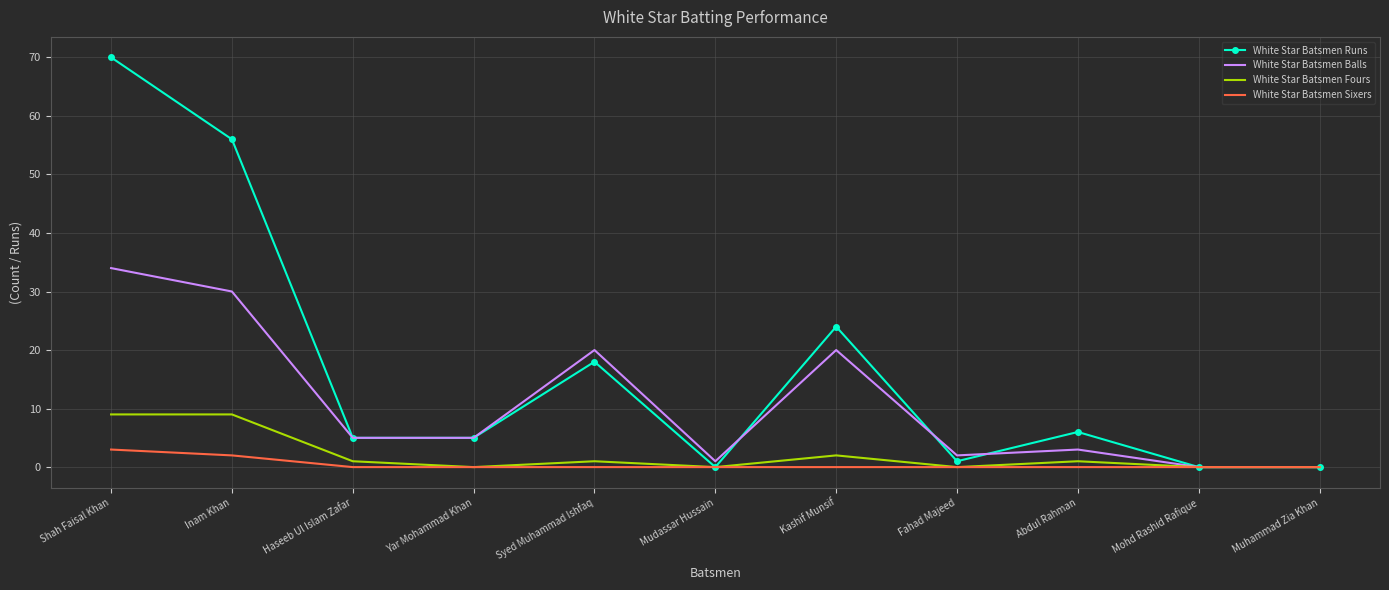

Which series has the largest range (max minus min)?

White Star Batsmen Runs